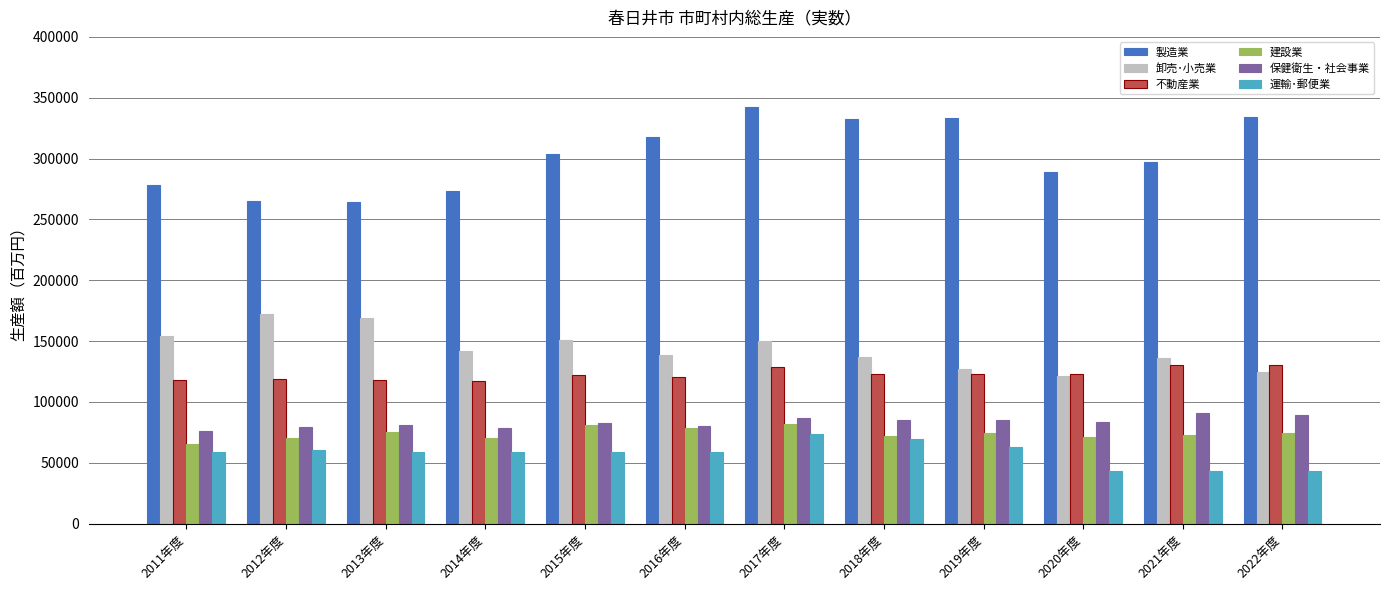

At how many categories does at least one series exceed 159545?

12